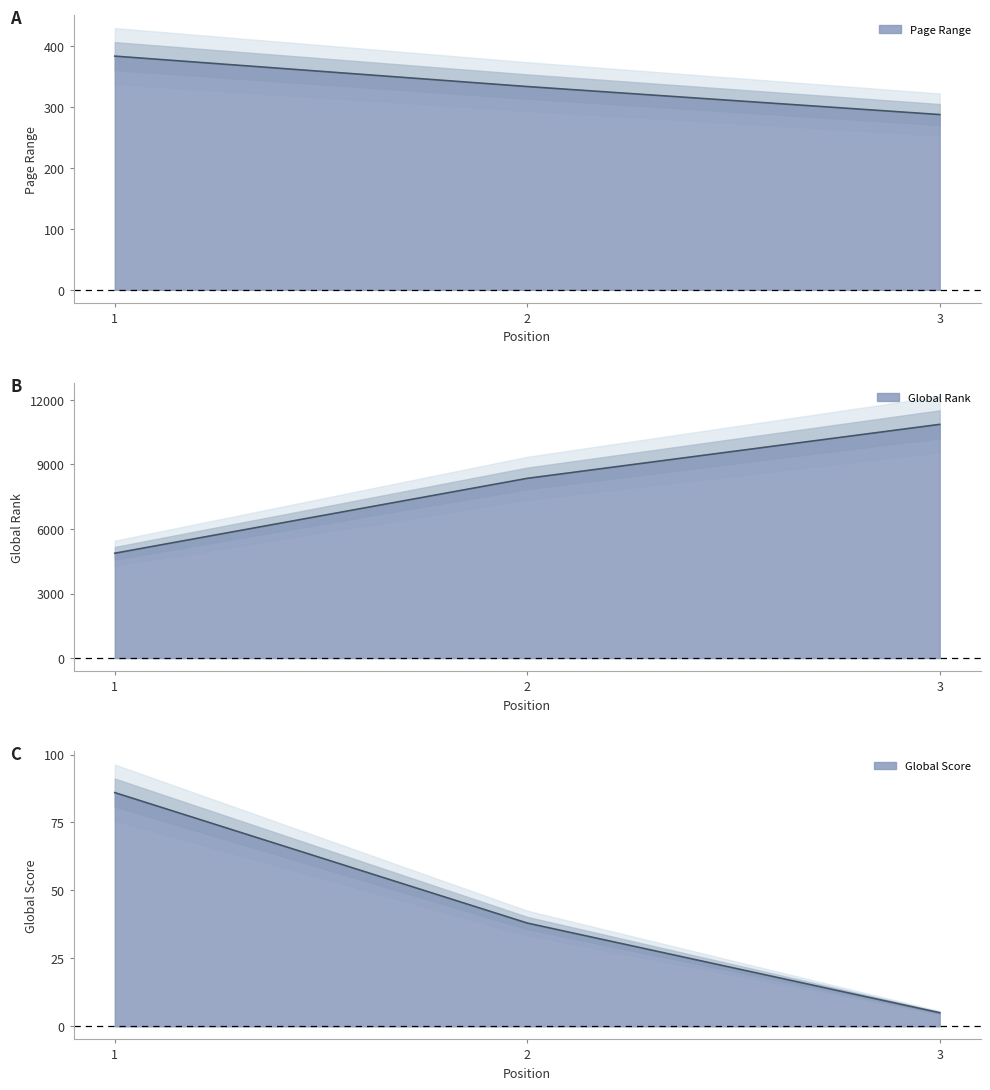

What is the difference between the Global Score values at 3 and 2?

33